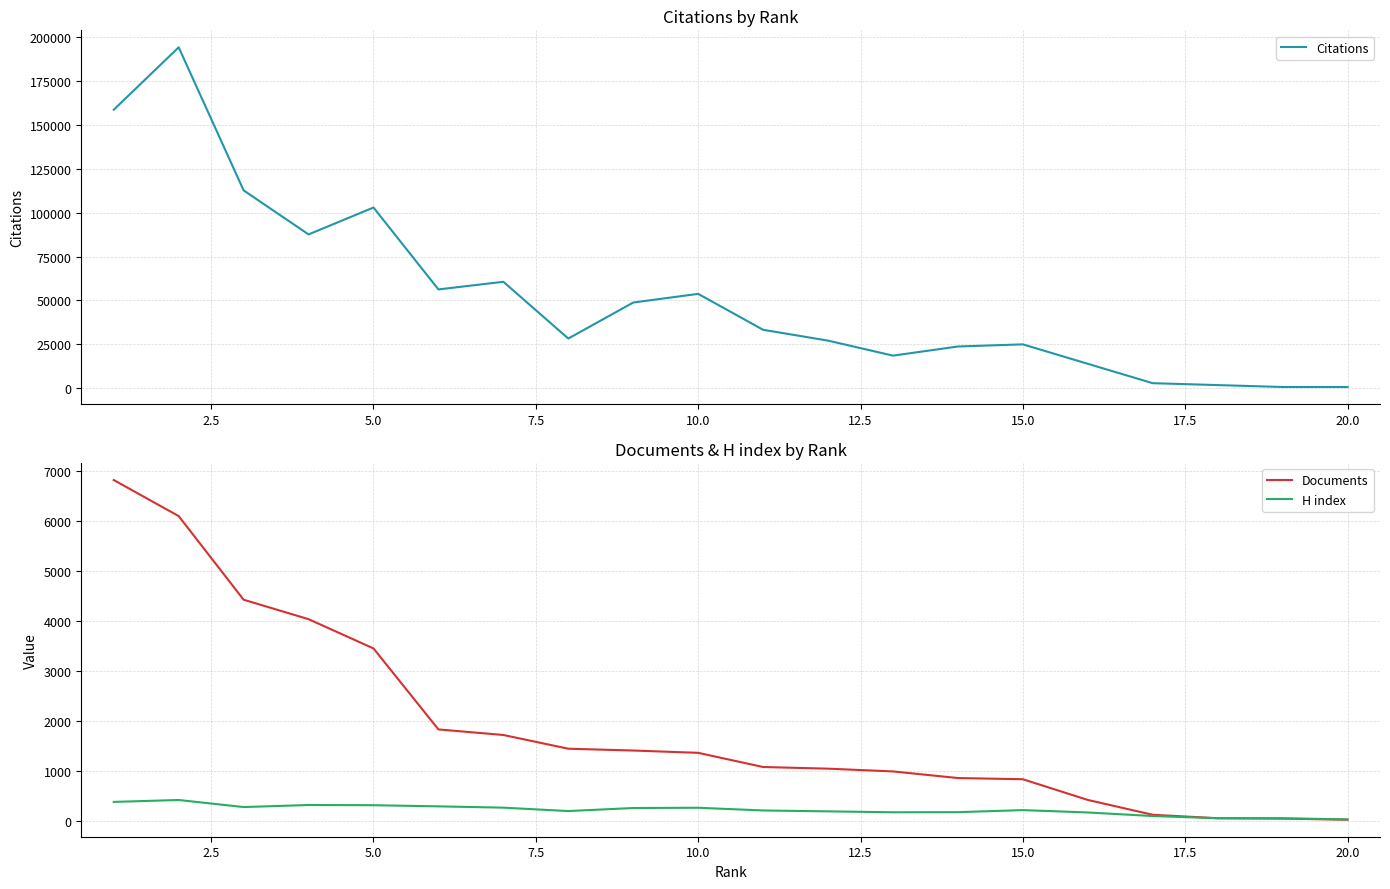

True or false: H index and Documents intersect in this chart.

False